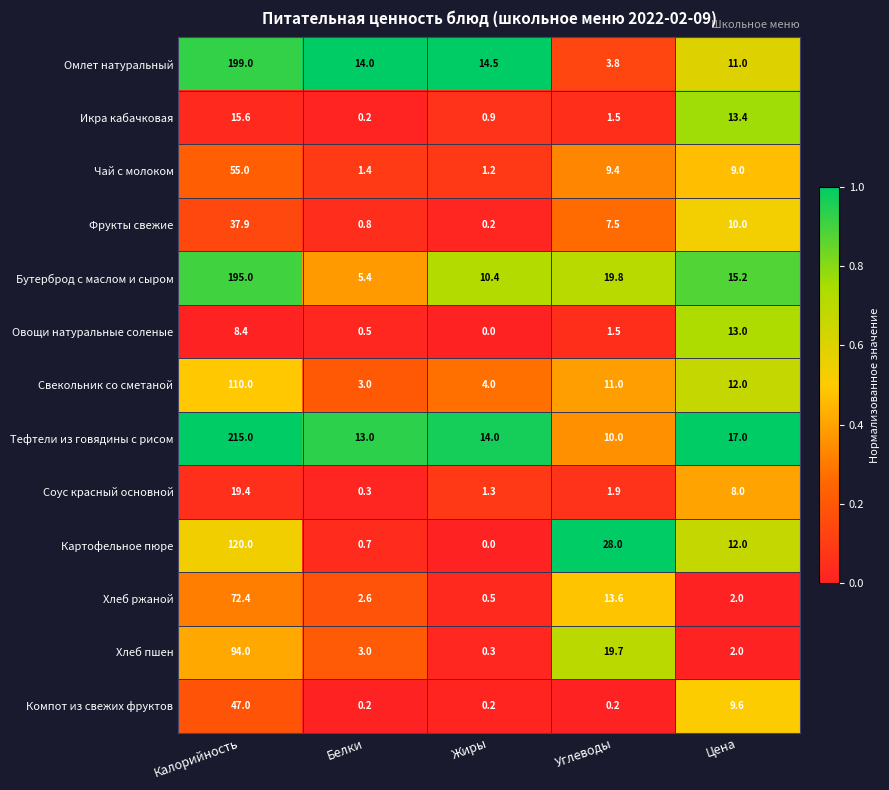

Read the Овощи натуральные соленые value at Цена.

13.0